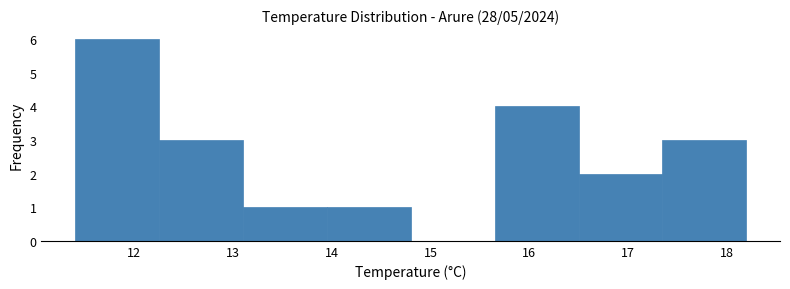

Reading left to right, list every bar in this chart as the range it spans on the x-axis followed by its height. Neither the bar edges nor the heights are printed on the chart, so give them approximately, as read against the axes.

11.40 to 12.25: 6
12.25 to 13.10: 3
13.10 to 13.95: 1
13.95 to 14.80: 1
14.80 to 15.65: 0
15.65 to 16.50: 4
16.50 to 17.35: 2
17.35 to 18.20: 3